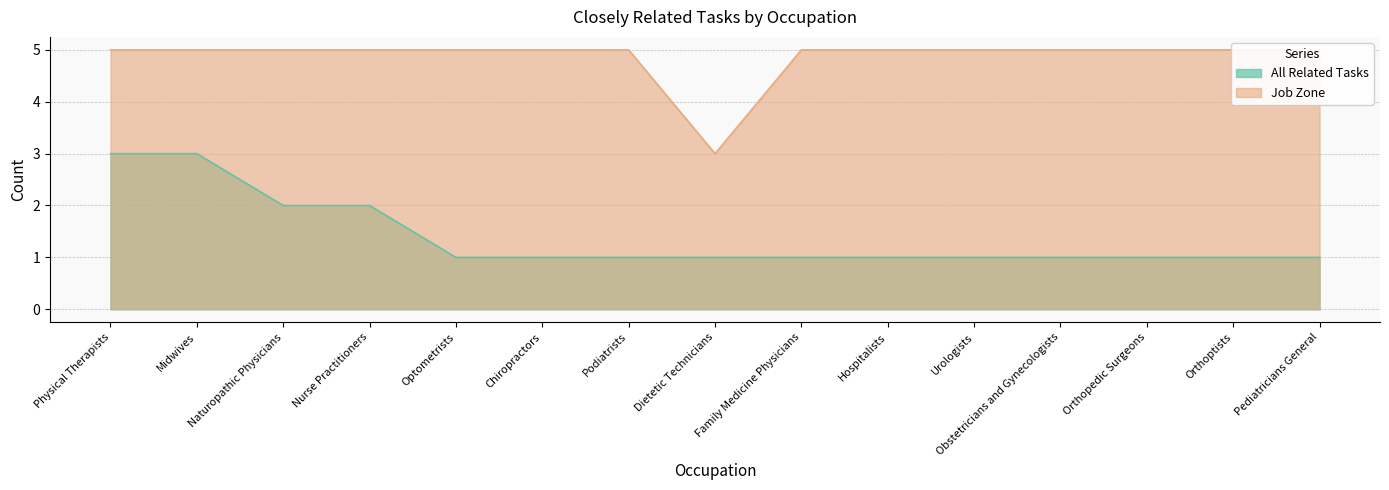

At which category is the sum across all series the highest?

Physical Therapists